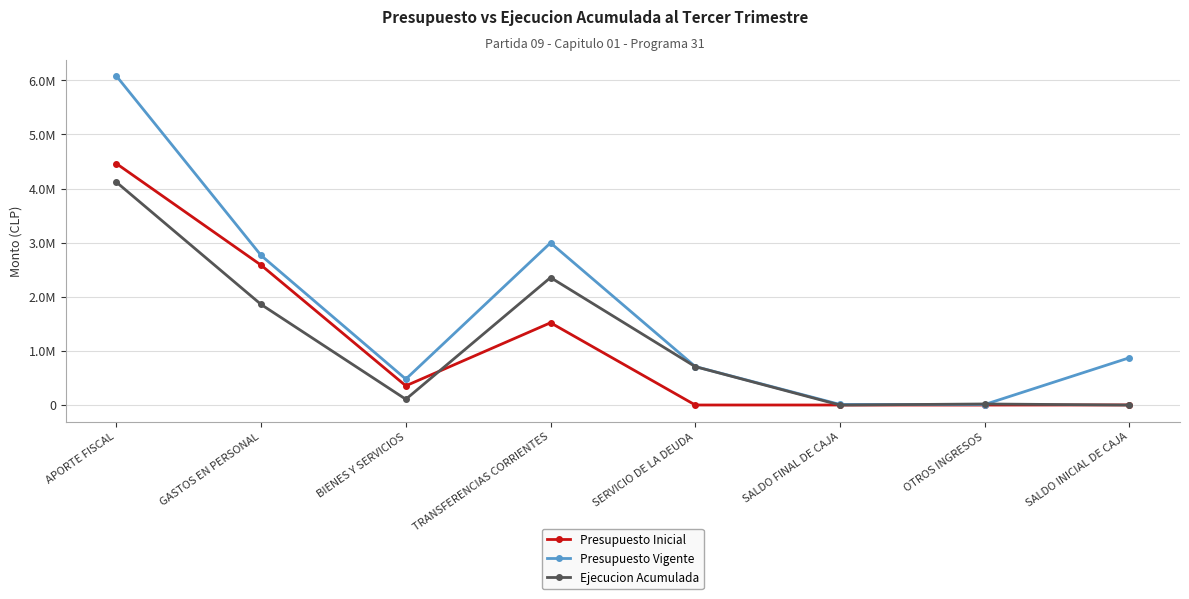

How many data points in Presupuesto Inicial are above 355600?

3